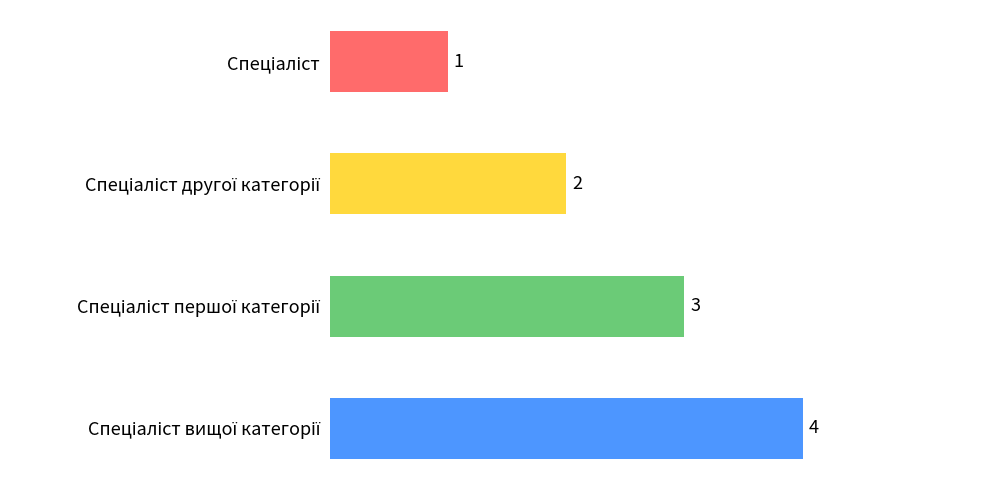

What is the value of the 4th bar from the top?

4